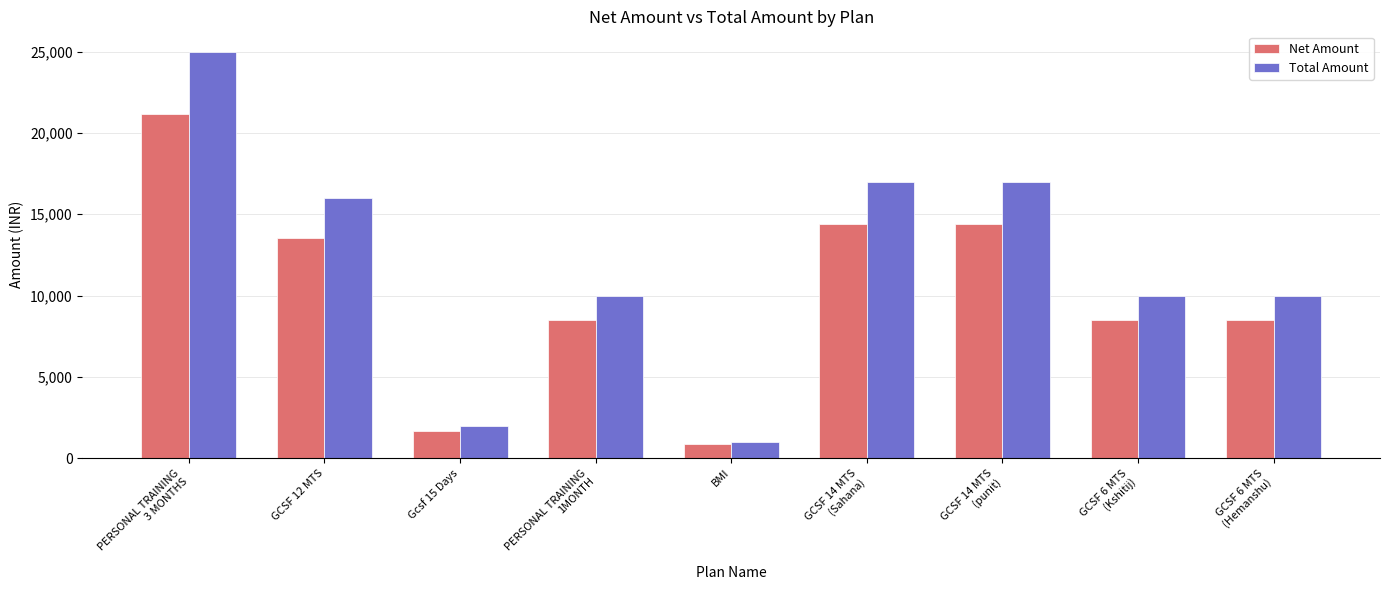

Which series has the largest range (max minus min)?

Total Amount